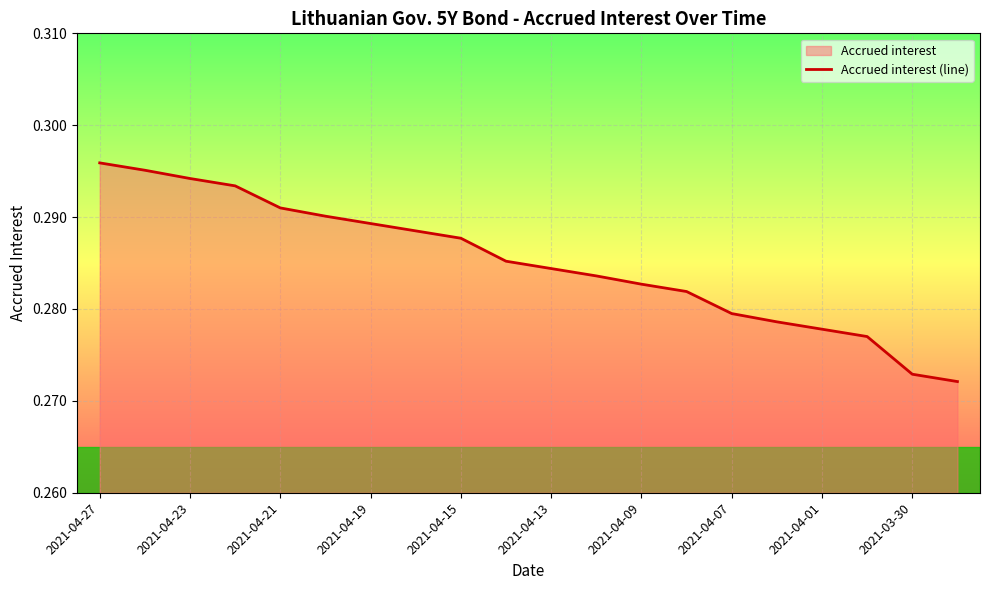

How many lines are shown in the chart?

1